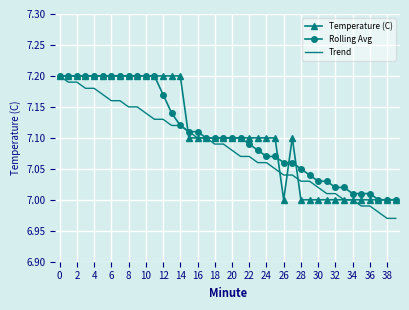

What are all the series names shown in the legend?

Temperature (C), Rolling Avg, Trend